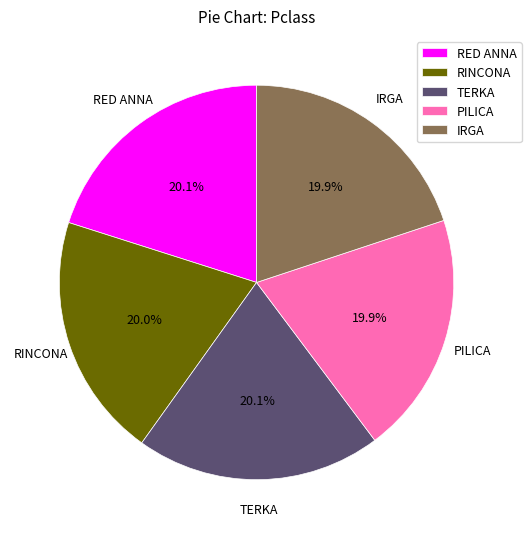

How much of the chart is everything except TERKA?

79.9%